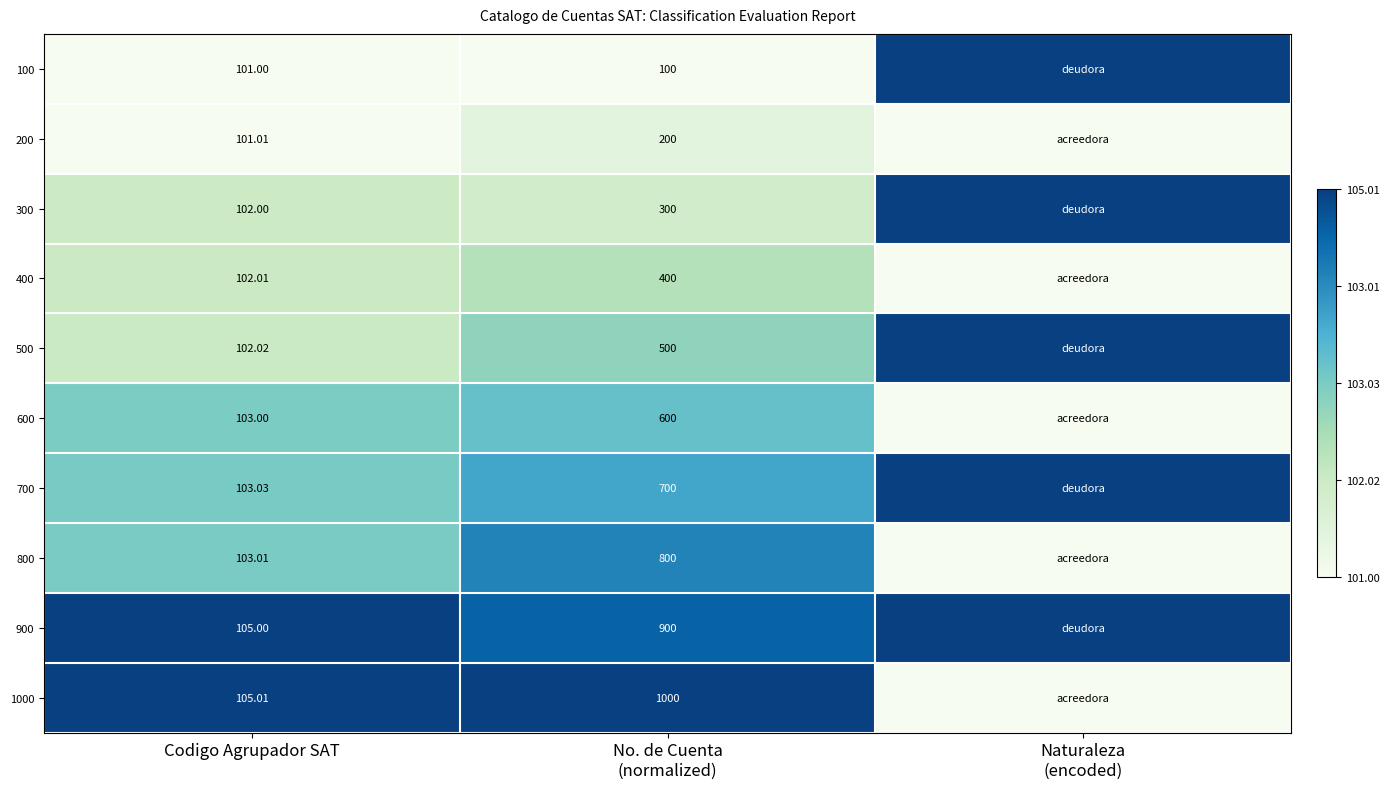

At which category is the sum across all series the highest?

No. de Cuenta
(normalized)